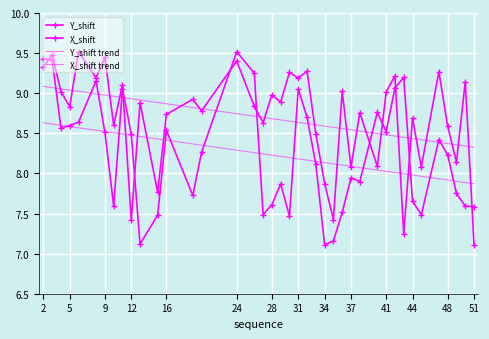

What is the difference between the maximum and minimum values in the Y_shift series?

2.4